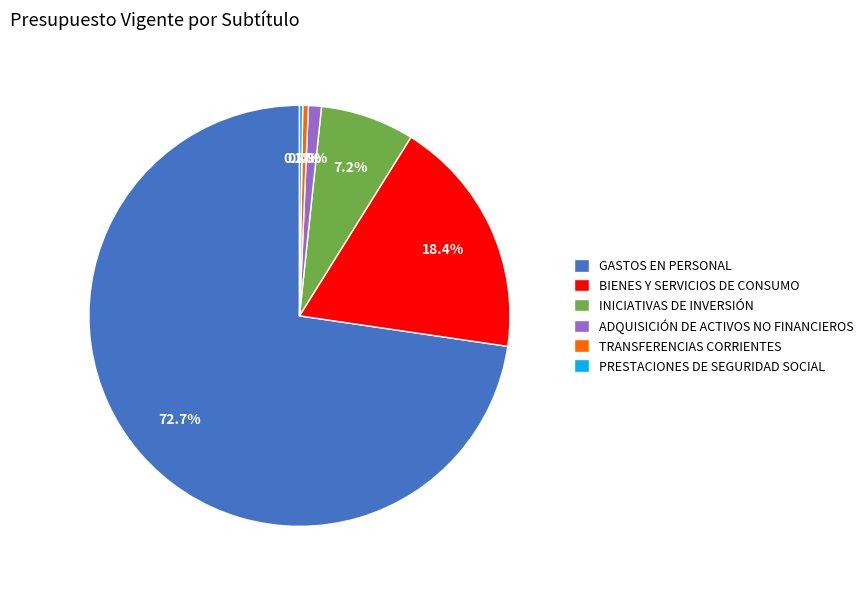

Do BIENES Y SERVICIOS DE CONSUMO and TRANSFERENCIAS CORRIENTES together represent more than half of the pie?

No